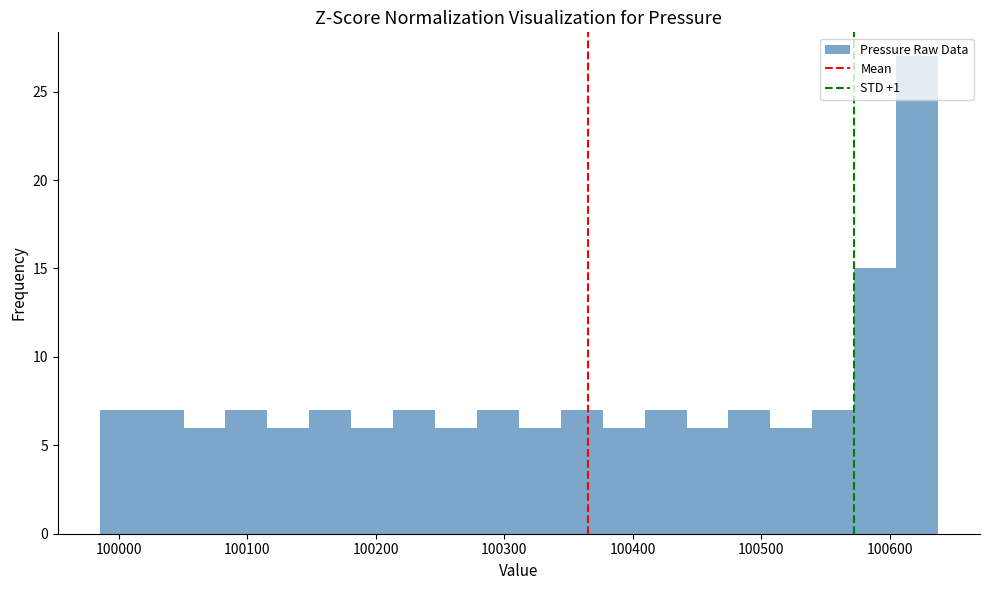

Around what value on the x-axis is the tallest bar? Give the approximate position of its centre, as read against the axis.

100620